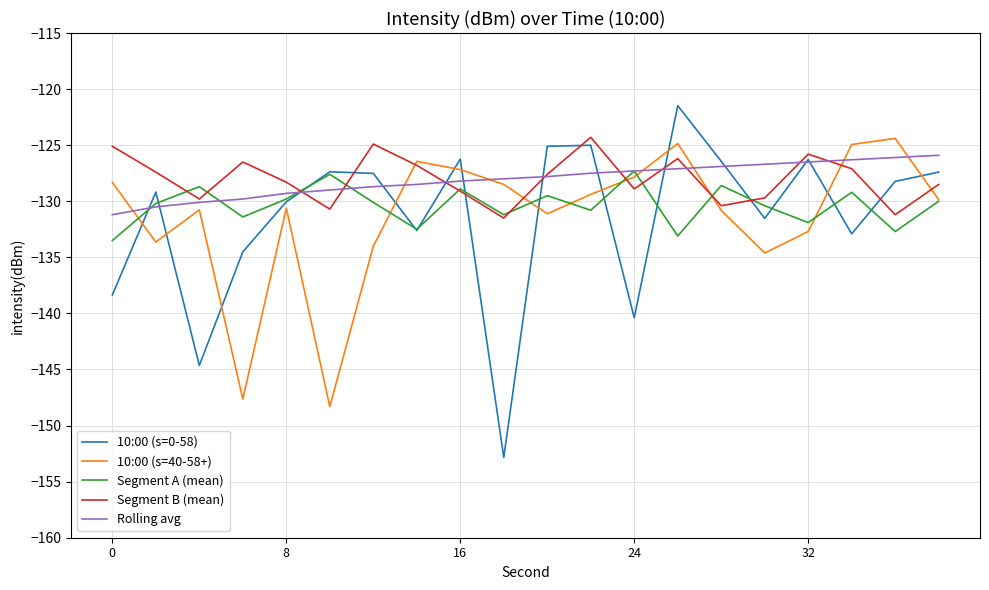

What is the greatest value displayed?

-121.5